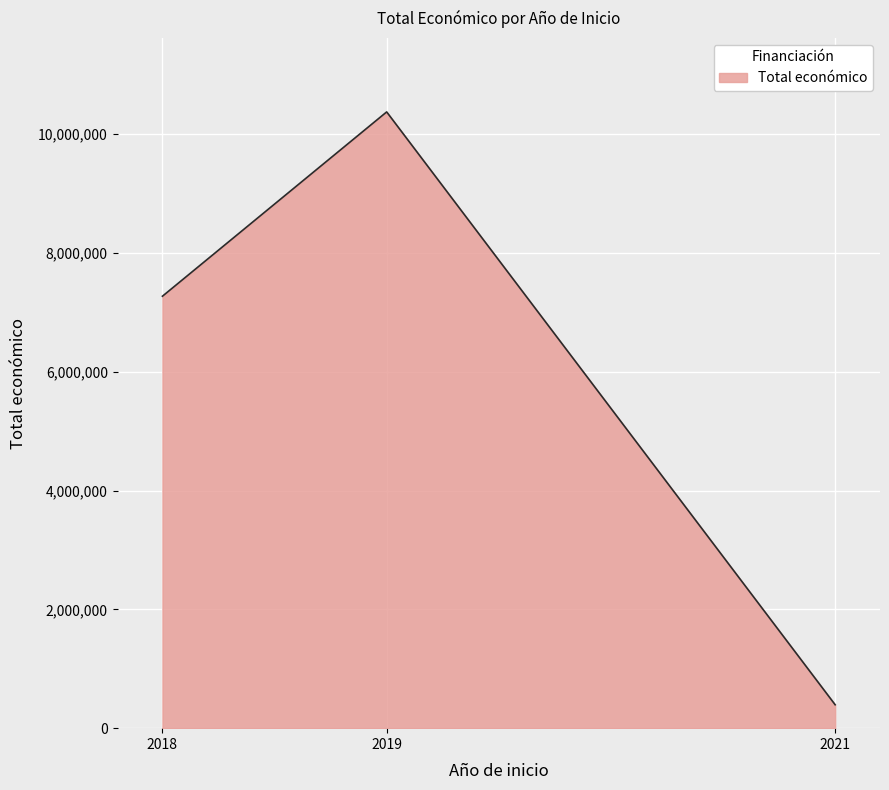

The chart shows a value of 35980 at 2021. True or false?

False